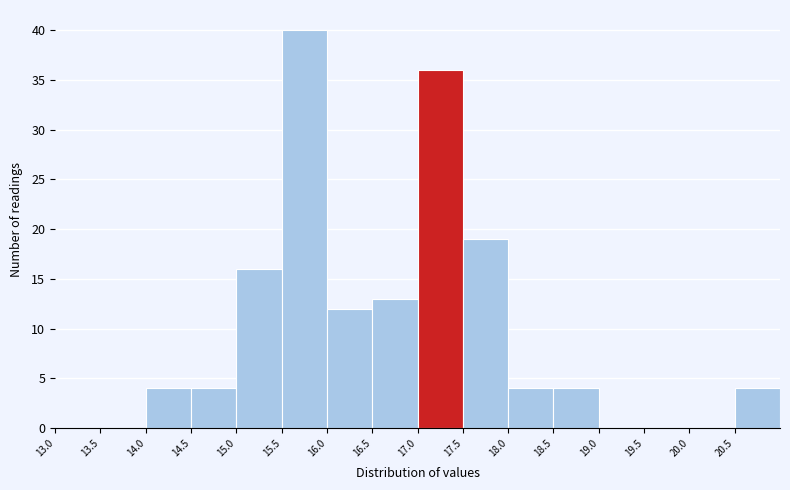

Over which range of the x-axis is the bar tallest?

15.5 to 16.0